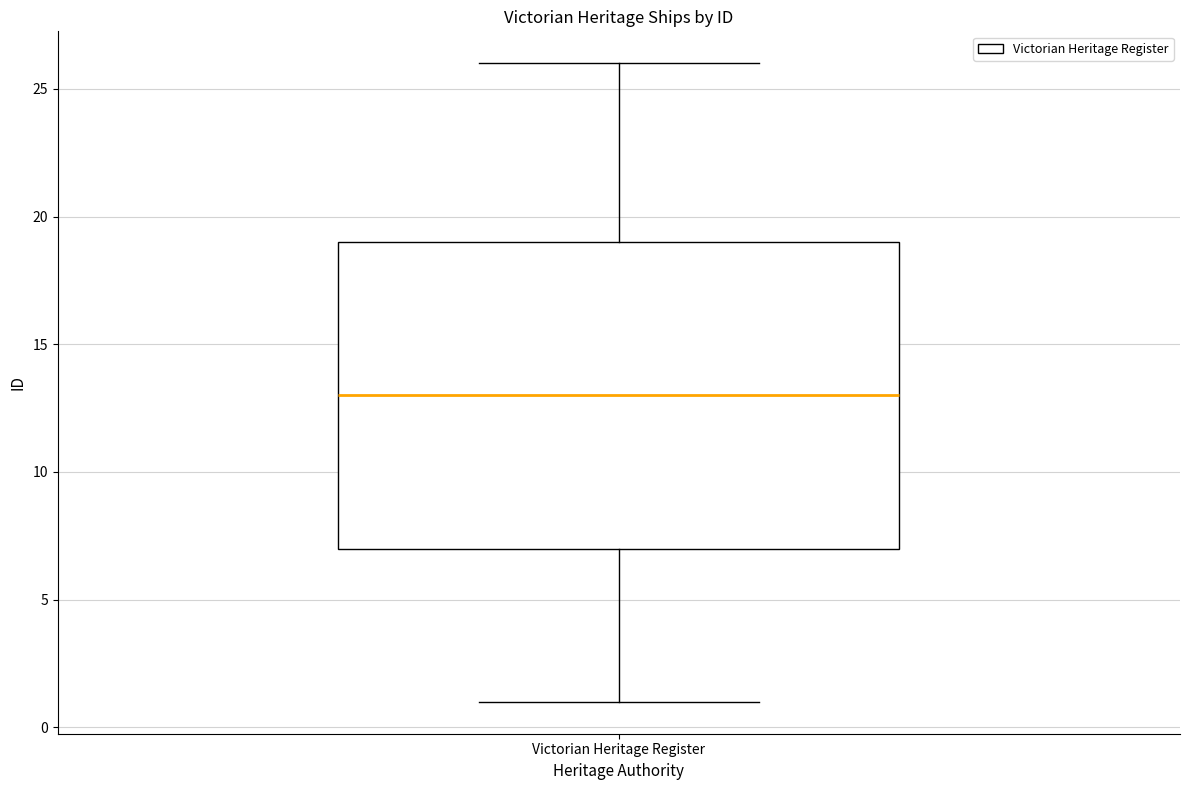

Where does the median line of the box for Victorian Heritage Register sit on the y-axis? The values are not printed on the chart, so give them approximately, as read against the axis.

13